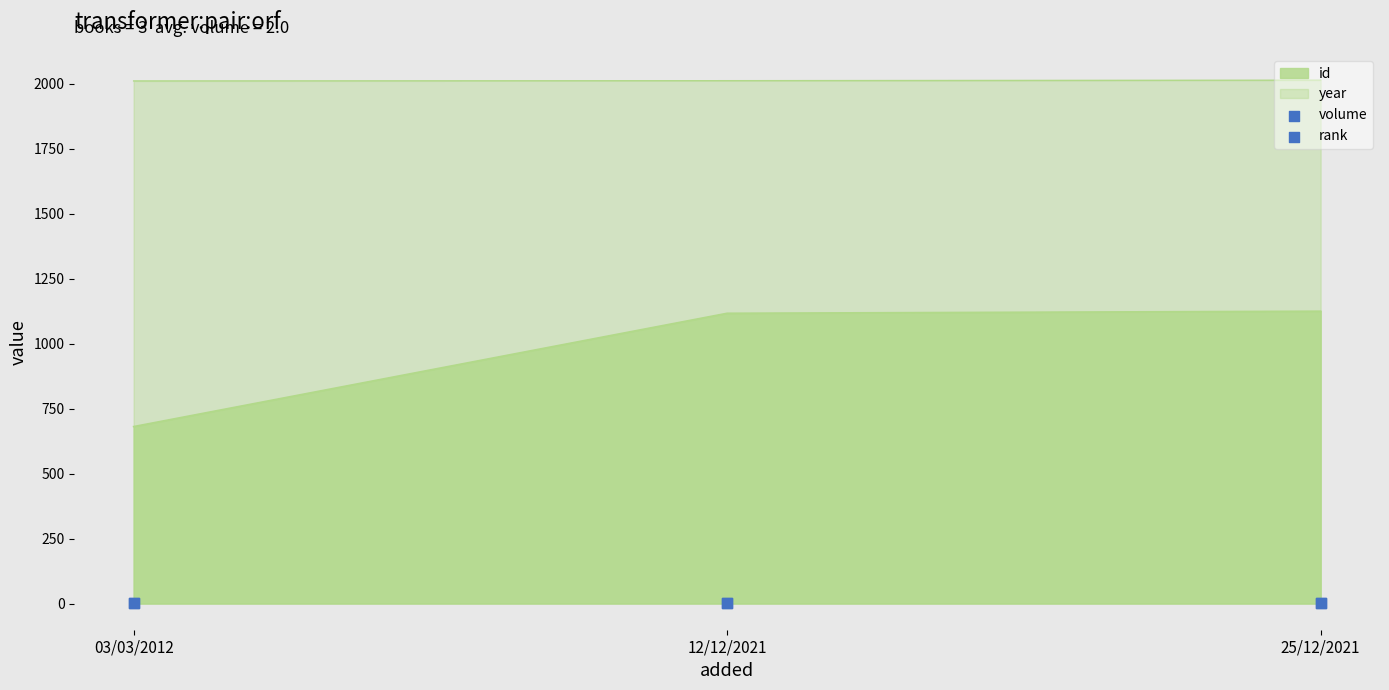

Is the value of rank at 25/12/2021 greater than the value of volume at 25/12/2021?

No